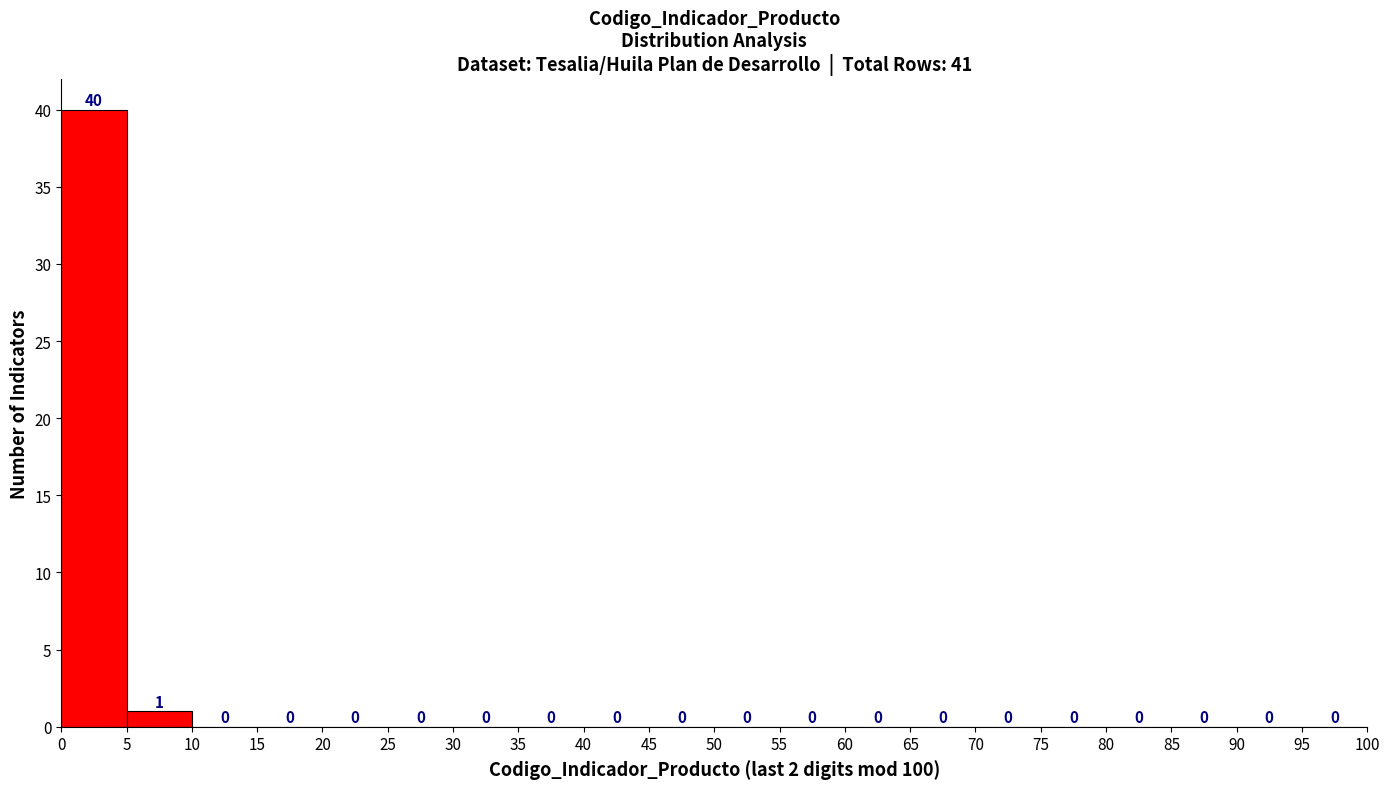

Reading left to right, list every bar in this chart as the range it spans on the x-axis followed by its height.

0 to 5: 40
5 to 10: 1
10 to 15: 0
15 to 20: 0
20 to 25: 0
25 to 30: 0
30 to 35: 0
35 to 40: 0
40 to 45: 0
45 to 50: 0
50 to 55: 0
55 to 60: 0
60 to 65: 0
65 to 70: 0
70 to 75: 0
75 to 80: 0
80 to 85: 0
85 to 90: 0
90 to 95: 0
95 to 100: 0